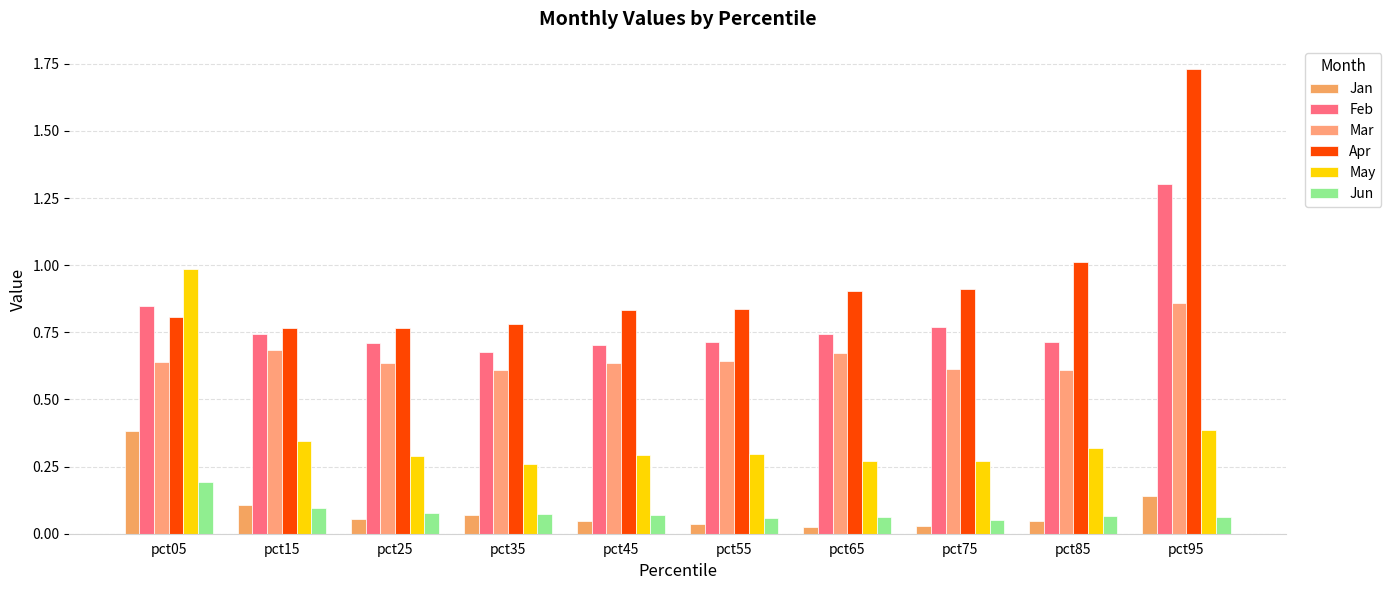

At which label is Mar closest to 0?

pct35